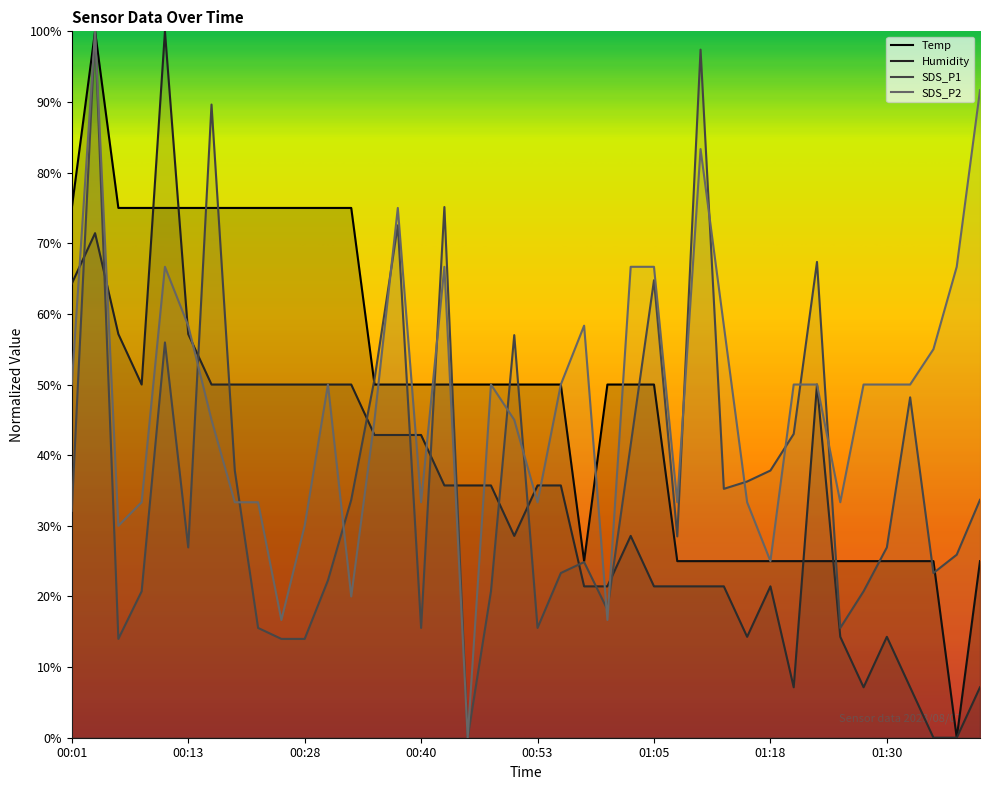

What are all the series names shown in the legend?

Temp, Humidity, SDS_P1, SDS_P2